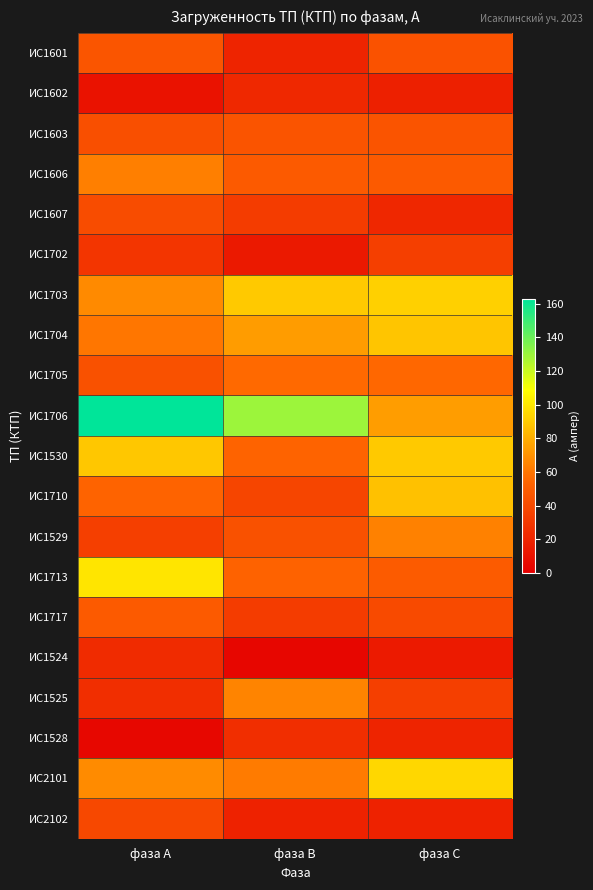

At фаза С, list the series in order from smallest to largest.

ИС1524, ИС1602, ИС2102, ИС1528, ИС1607, ИС1702, ИС1525, ИС1717, ИС1601, ИС1603, ИС1606, ИС1713, ИС1705, ИС1529, ИС1706, ИС1710, ИС1704, ИС1530, ИС1703, ИС2101